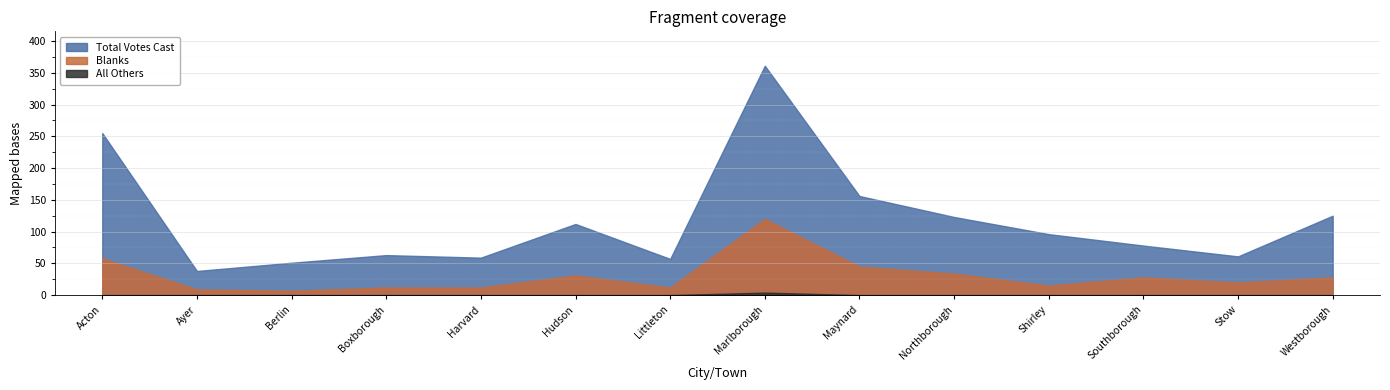

Reading left to right, extract all data points from this chart.

Total Votes Cast: 255	38	51	63	59	112	57	361	156	123	96	78	61	125
Blanks: 58	9	7	12	12	31	12	120	45	34	15	28	20	28
All Others: 0	0	0	0	0	0	0	4	0	0	0	0	0	0